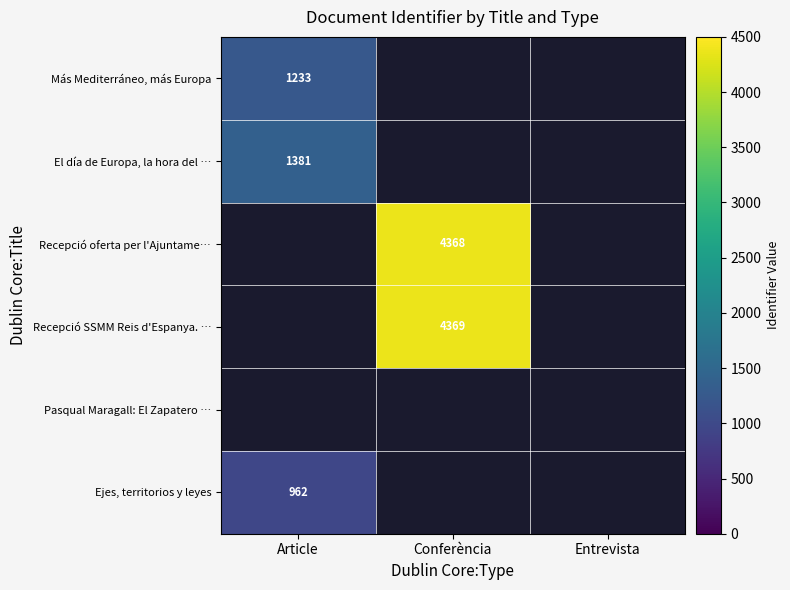

True or false: Recepció oferta per l'Ajuntame… has a value of 7662 at Conferència.

False